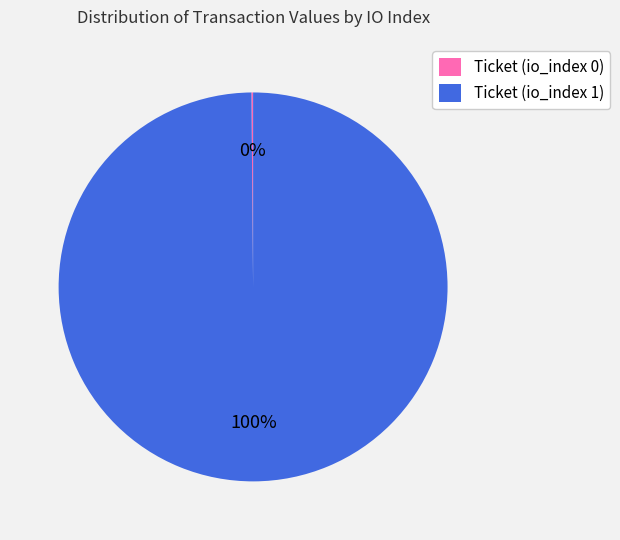

To the nearest percent, what portion does Ticket (io_index 1) represent?

100%